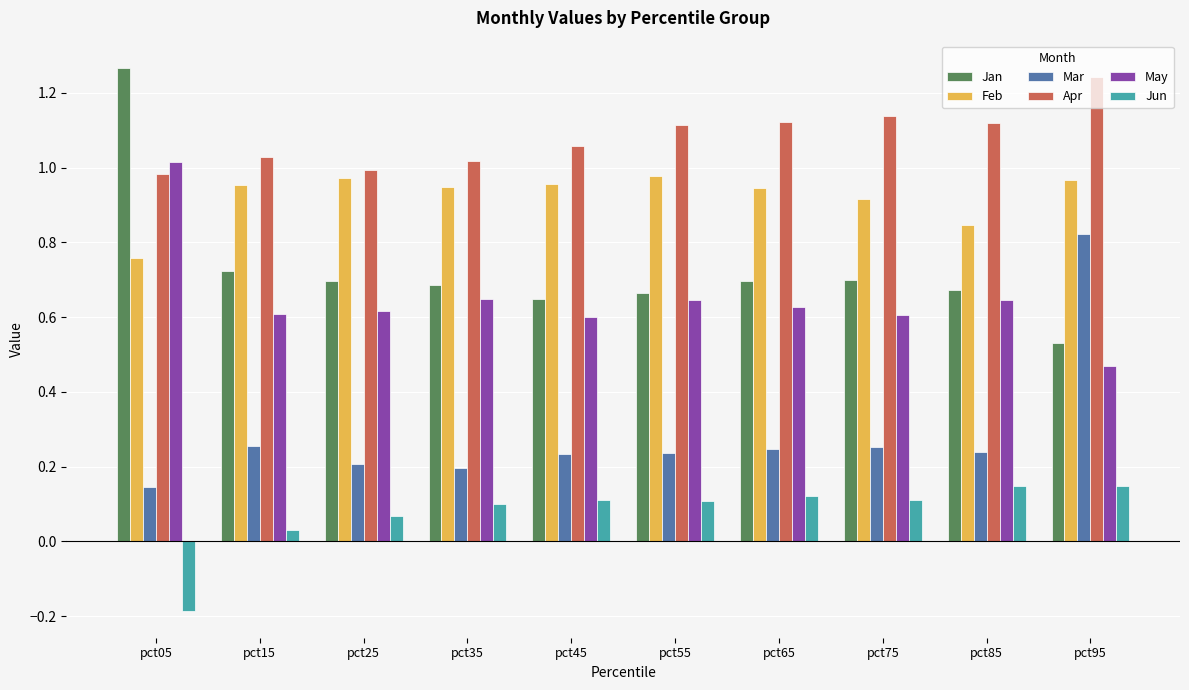

Rank the series at pct75 from highest to lowest value.

Apr, Feb, Jan, May, Mar, Jun